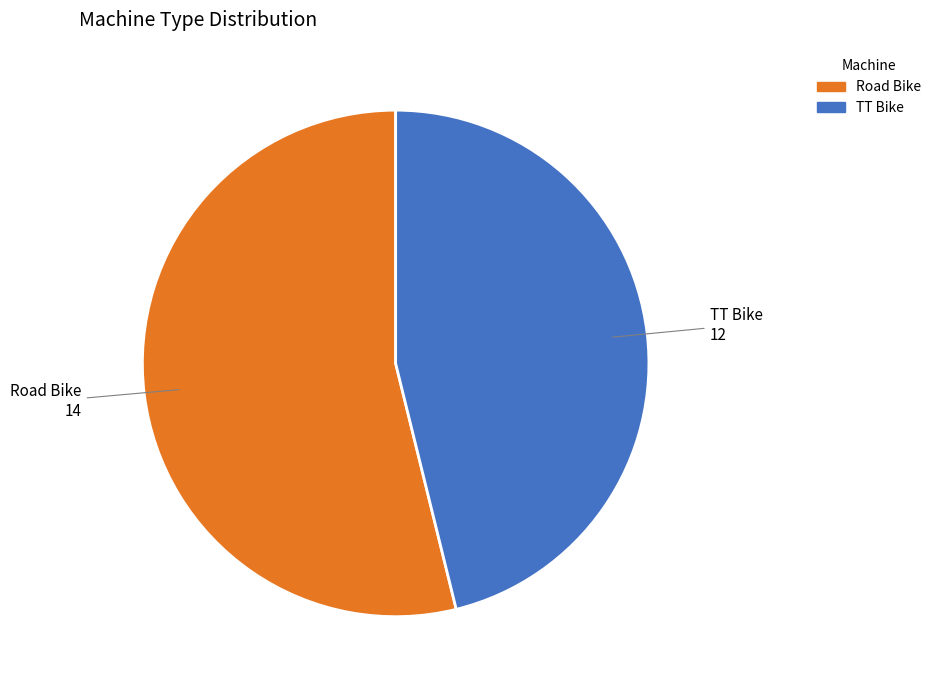

Rank the categories by value from highest to lowest.

Road Bike, TT Bike